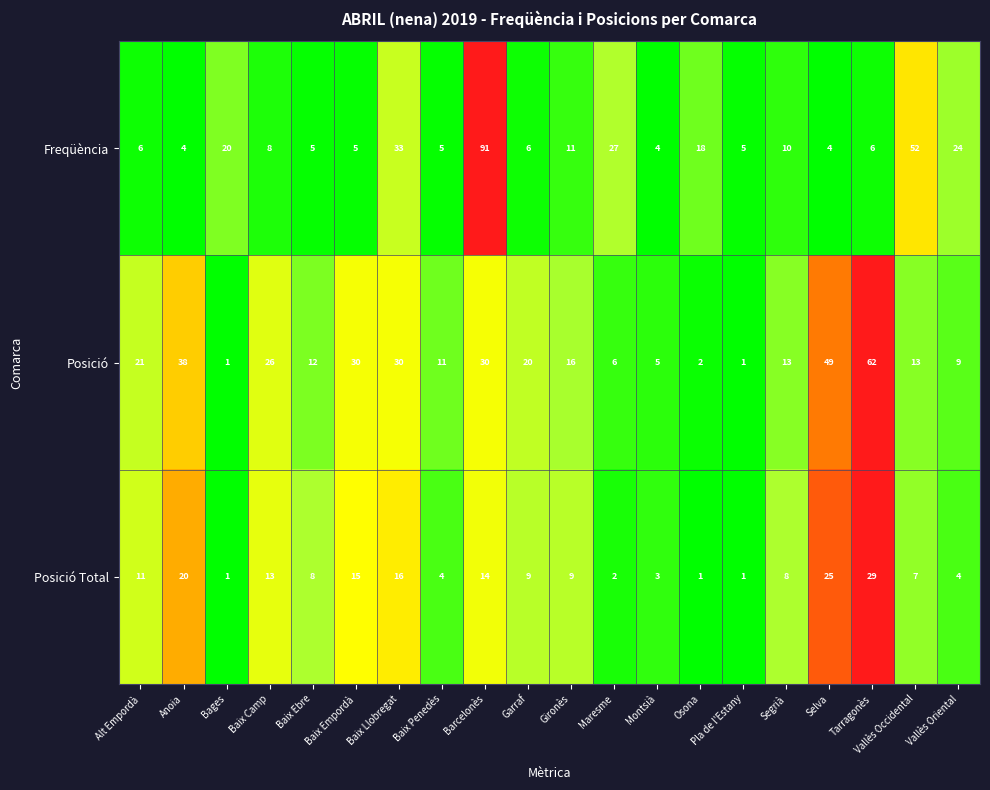

What is the maximum value shown in the chart?

91